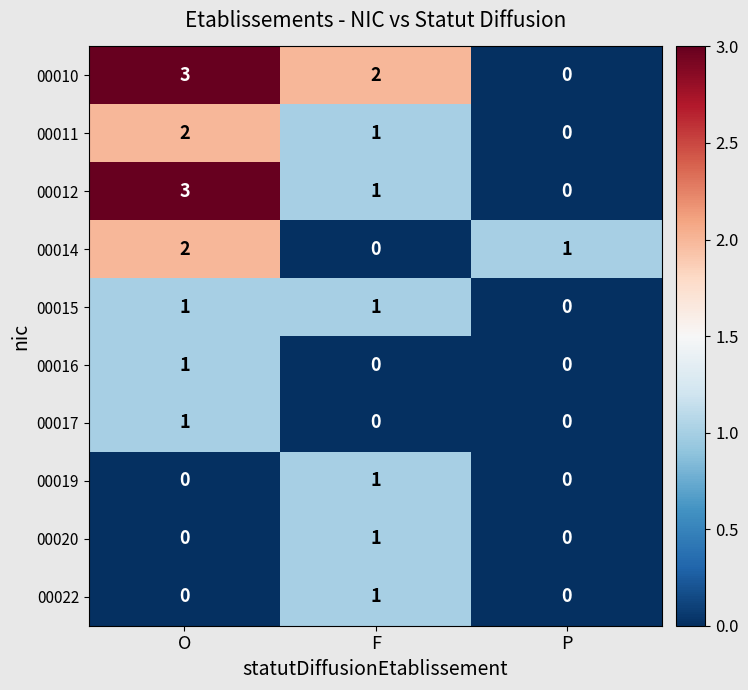

The 00010 series shows 3 at O. True or false?

True